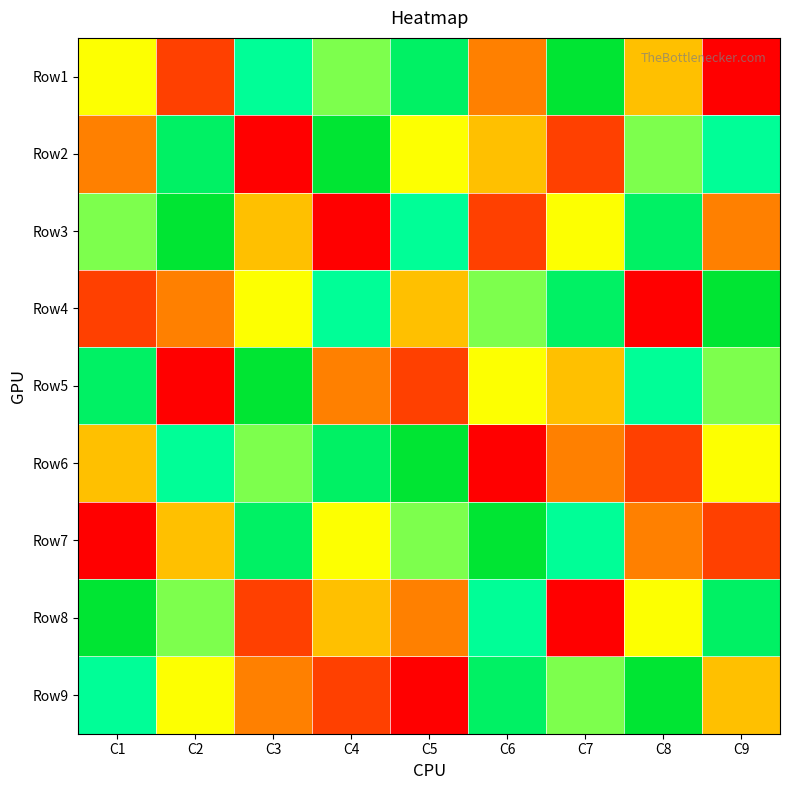

How many series are shown in this chart?

9